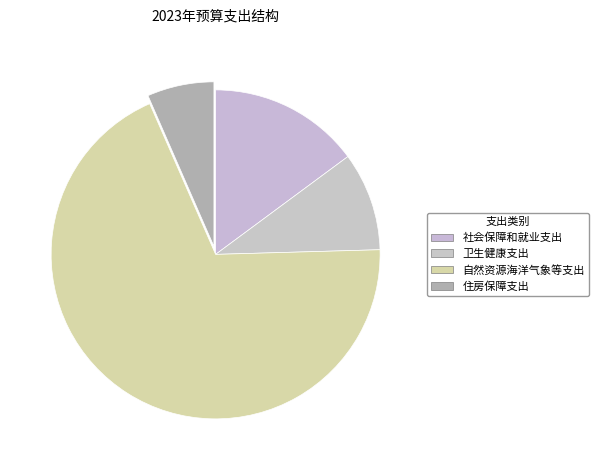

Count the number of slices in the pie.

4